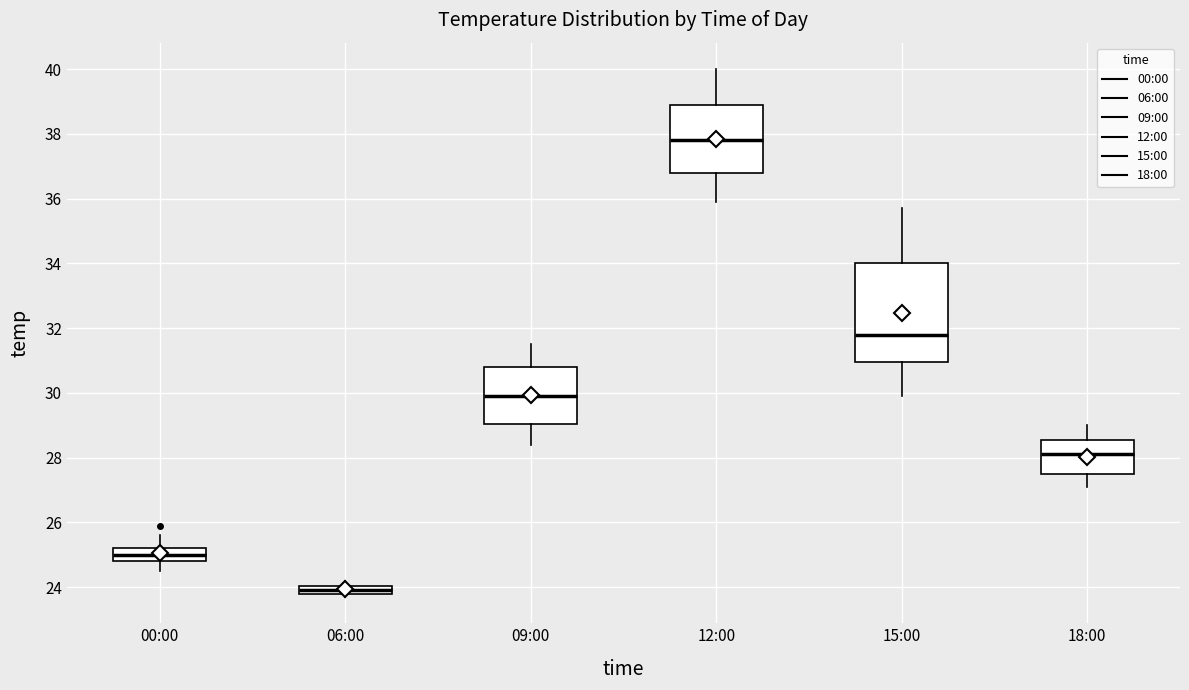

Which box has the lowest median line?

06:00